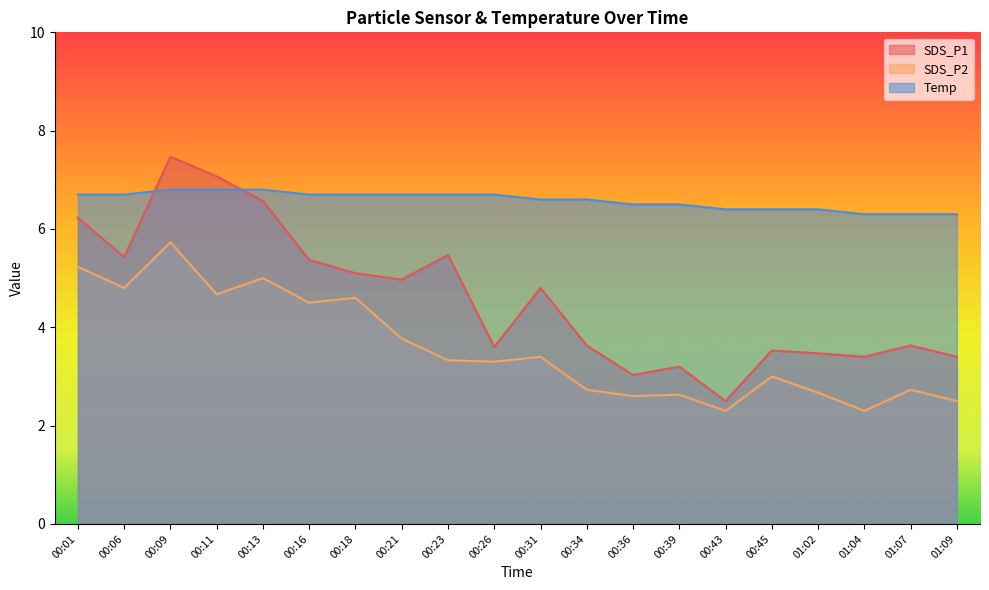

What is the smallest value displayed?

2.3